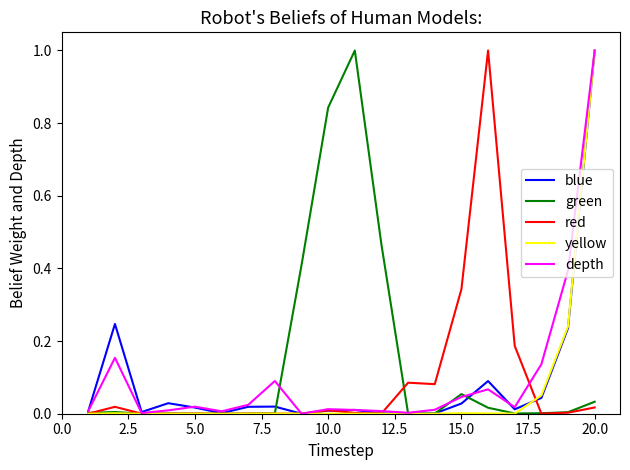

What is the highest value of the depth series?

1.0